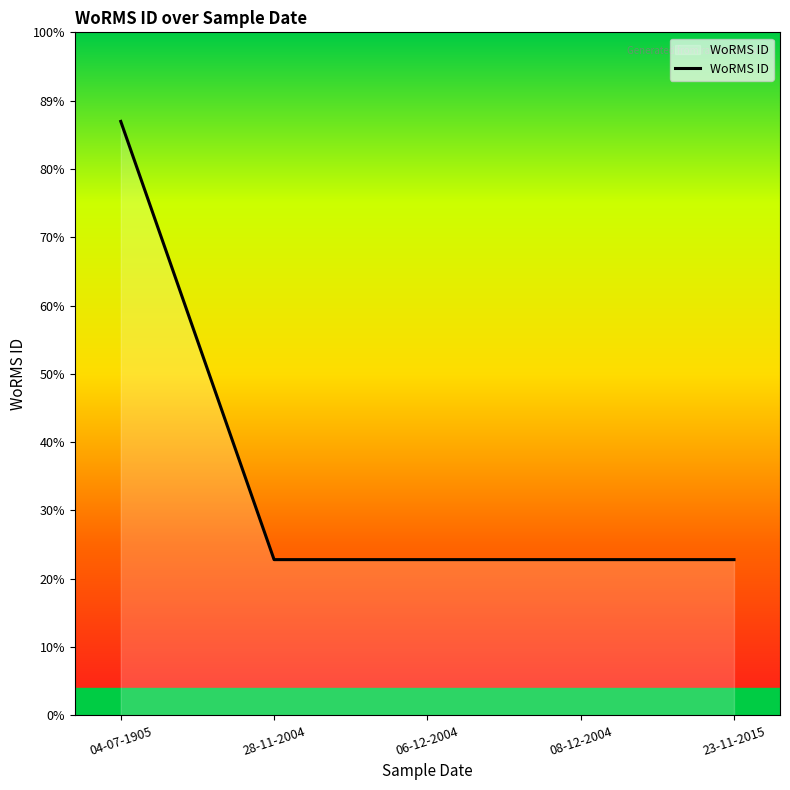

Rank the categories by value from highest to lowest.

04-07-1905, 28-11-2004, 06-12-2004, 08-12-2004, 23-11-2015